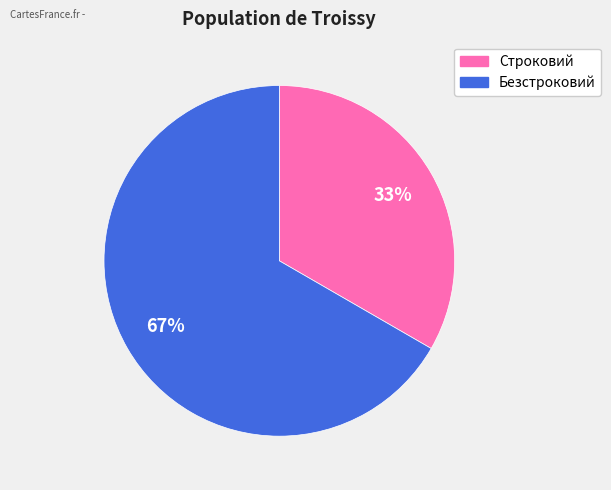

Is Безстроковий the majority of the pie?

Yes